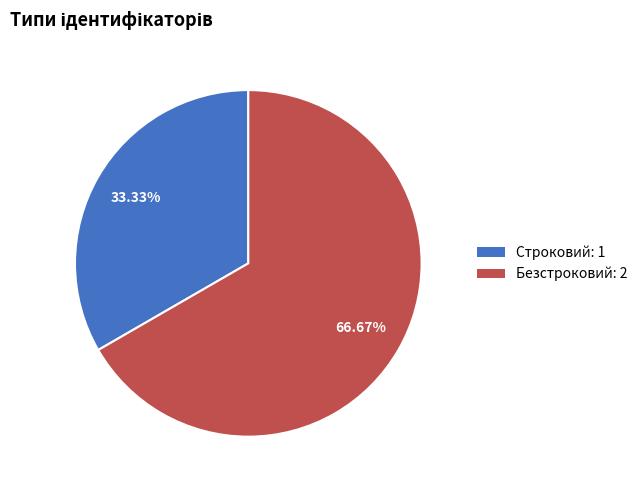

How many segments does this pie chart have?

2